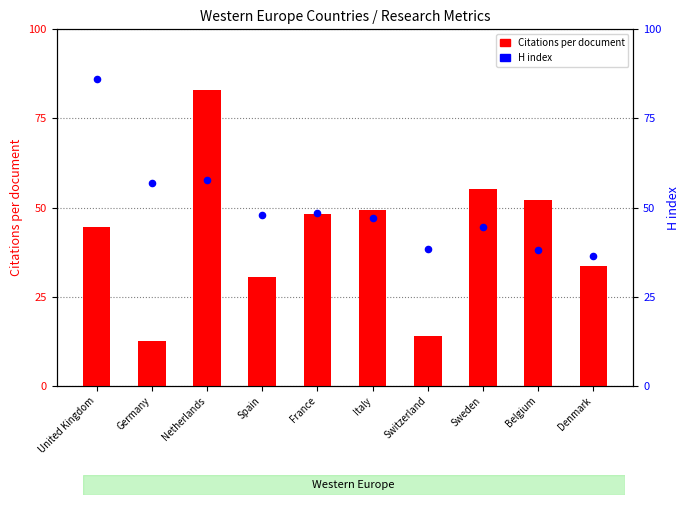

At which category is the sum across all series the highest?

United Kingdom